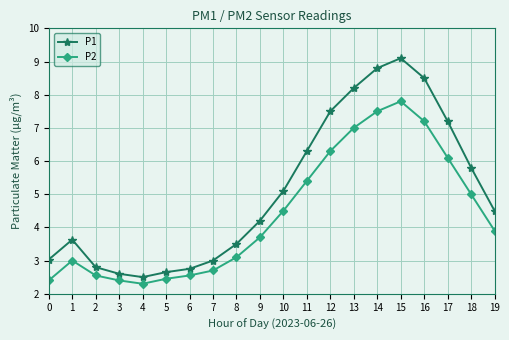

Rank the series by their maximum value, from lowest to highest.

P2, P1